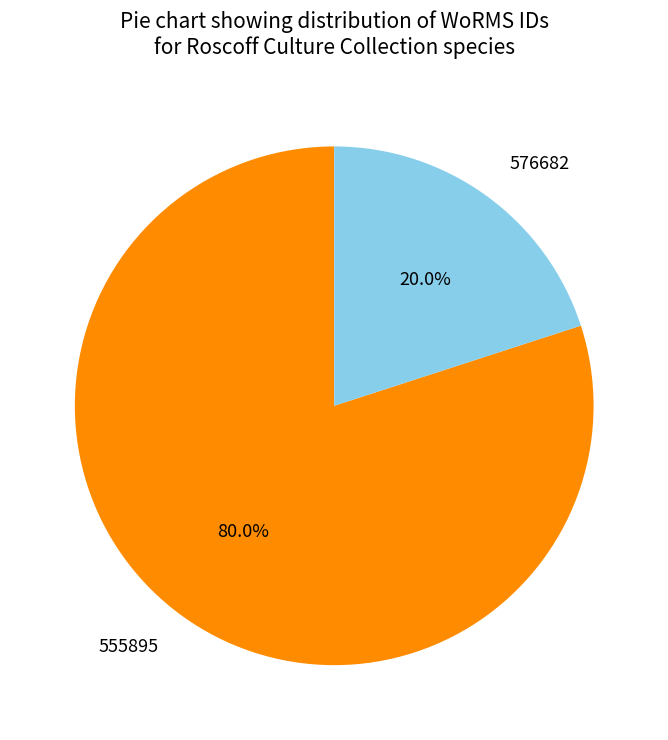

Approximately how many times larger is the value at 555895 compared to 576682?

4.0